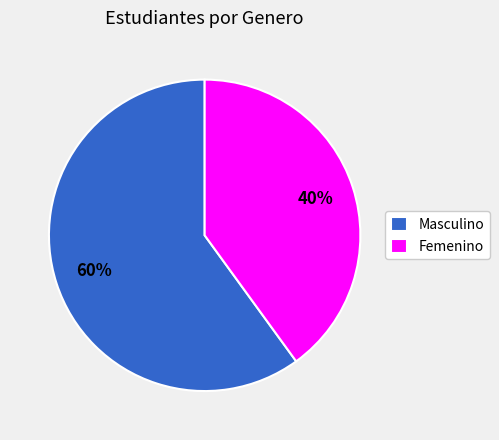

To the nearest percent, what is the difference between the largest and smallest slice percentages?

20%